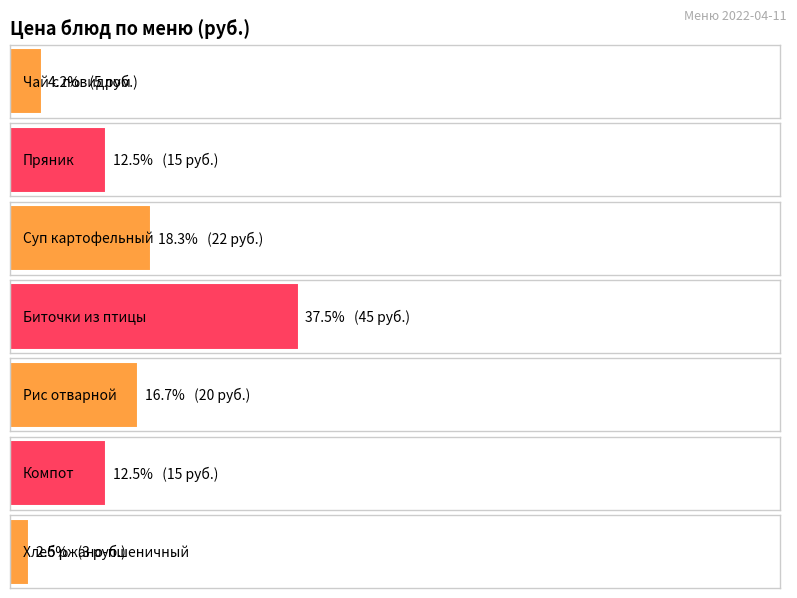

The value at Рис отварной is 11. True or false?

False